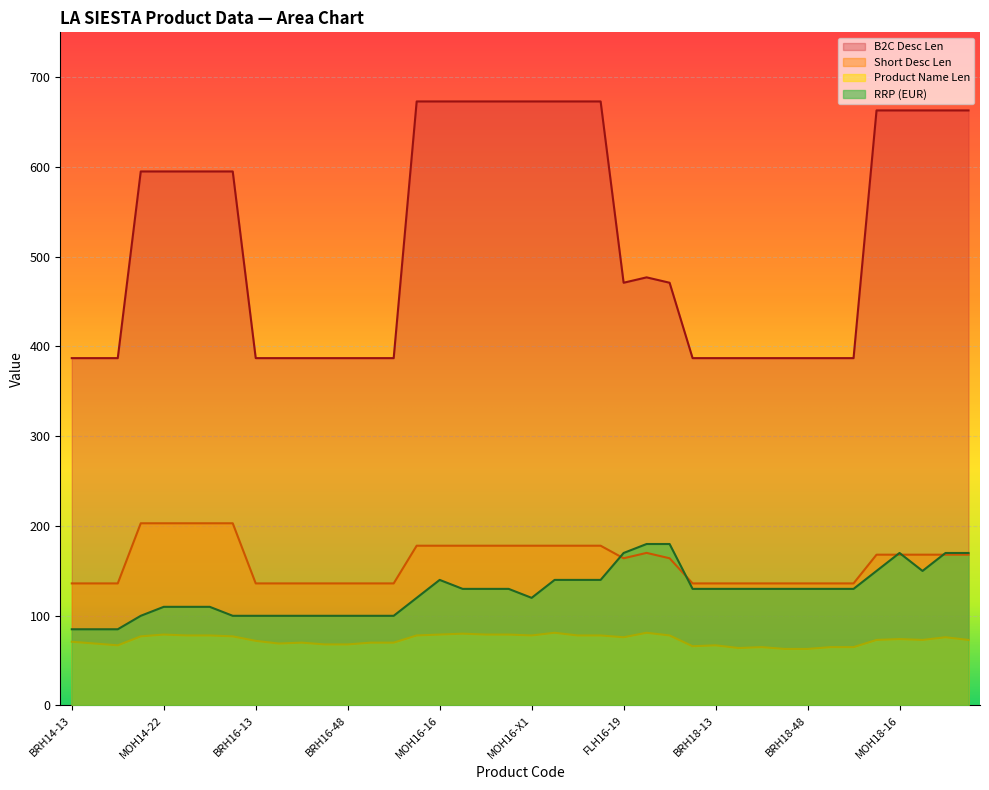

What is the difference between the maximum and minimum values in the RRP (EUR) series?

95.0